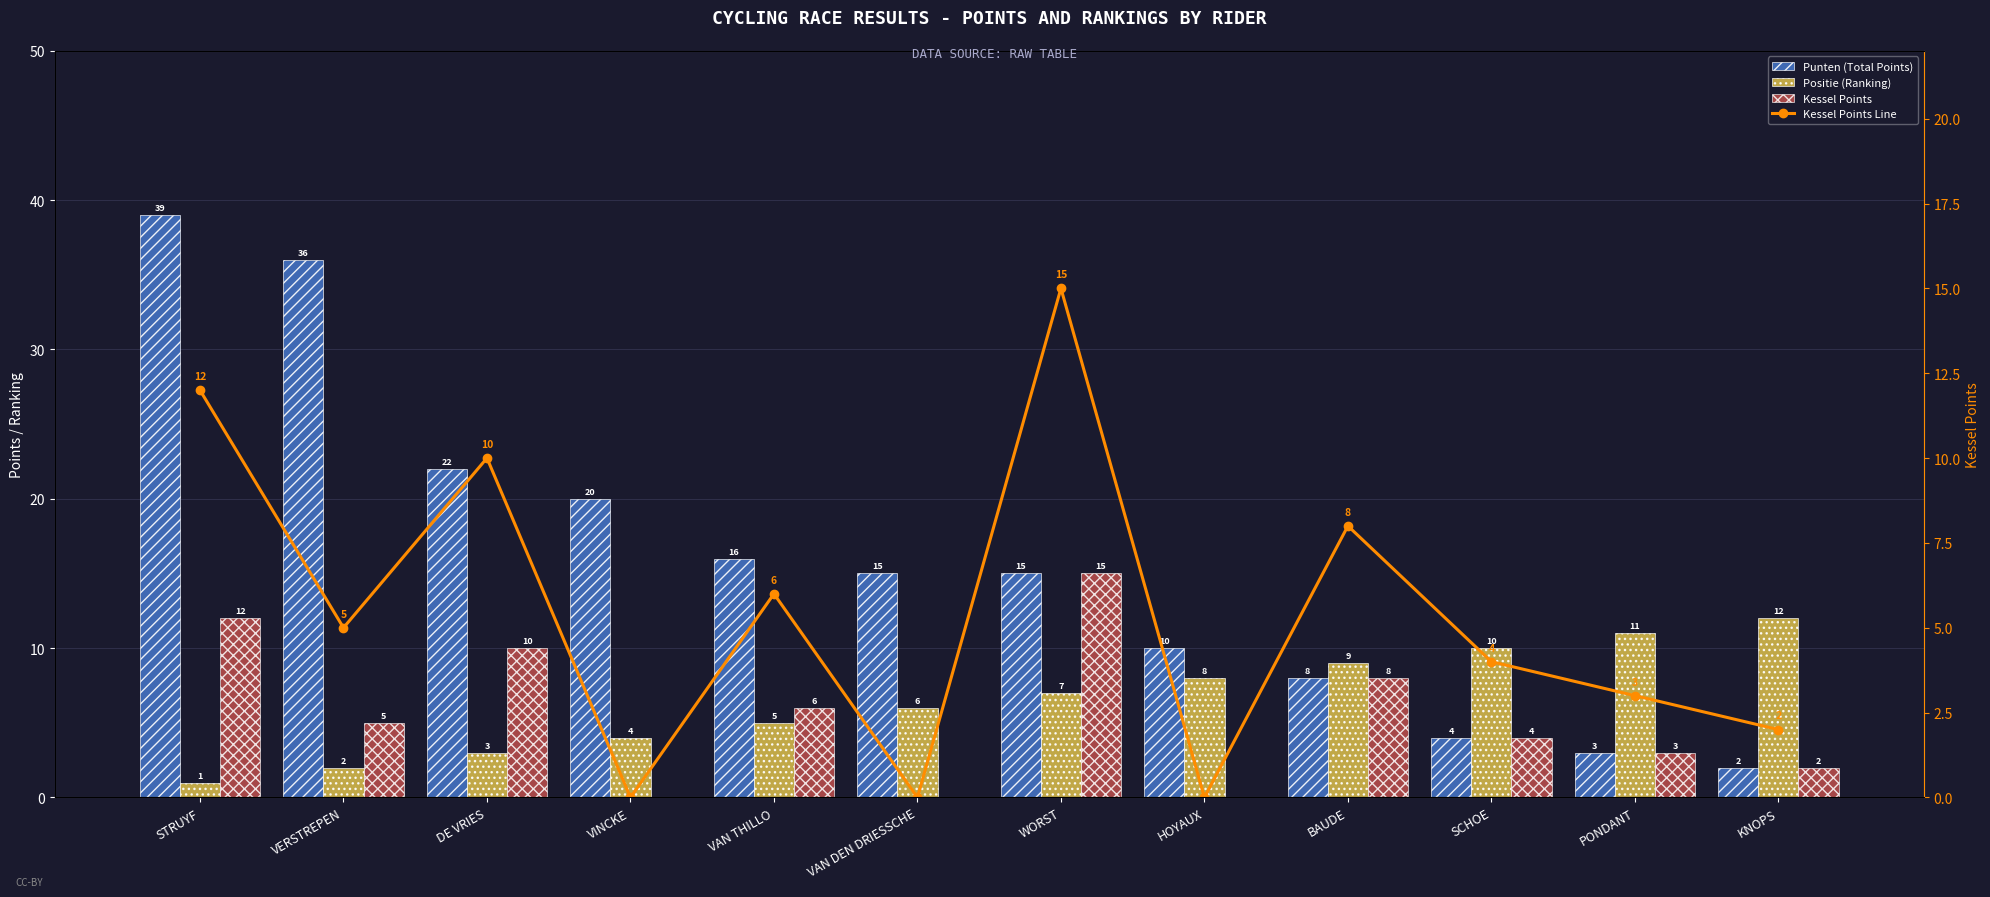

Is the value of Positie (Ranking) at BAUDE greater than the value of Punten (Total Points) at DE VRIES?

No